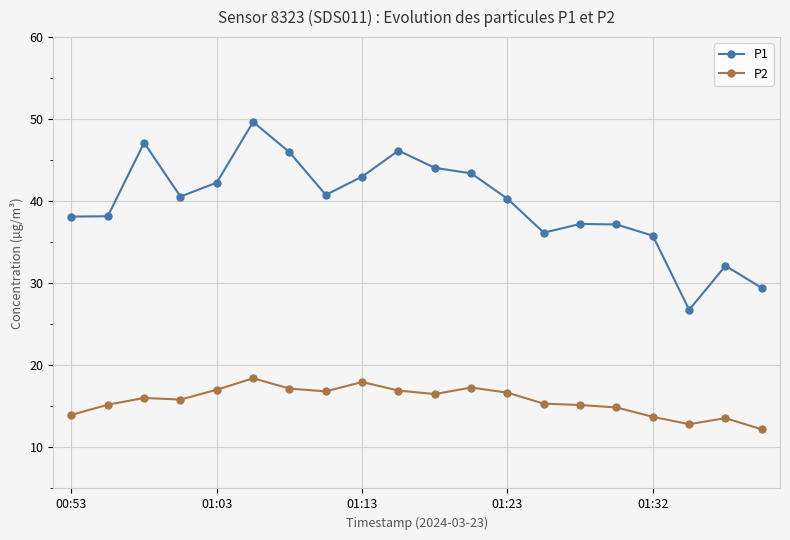

What is the difference between the maximum and minimum values in the P2 series?

6.2